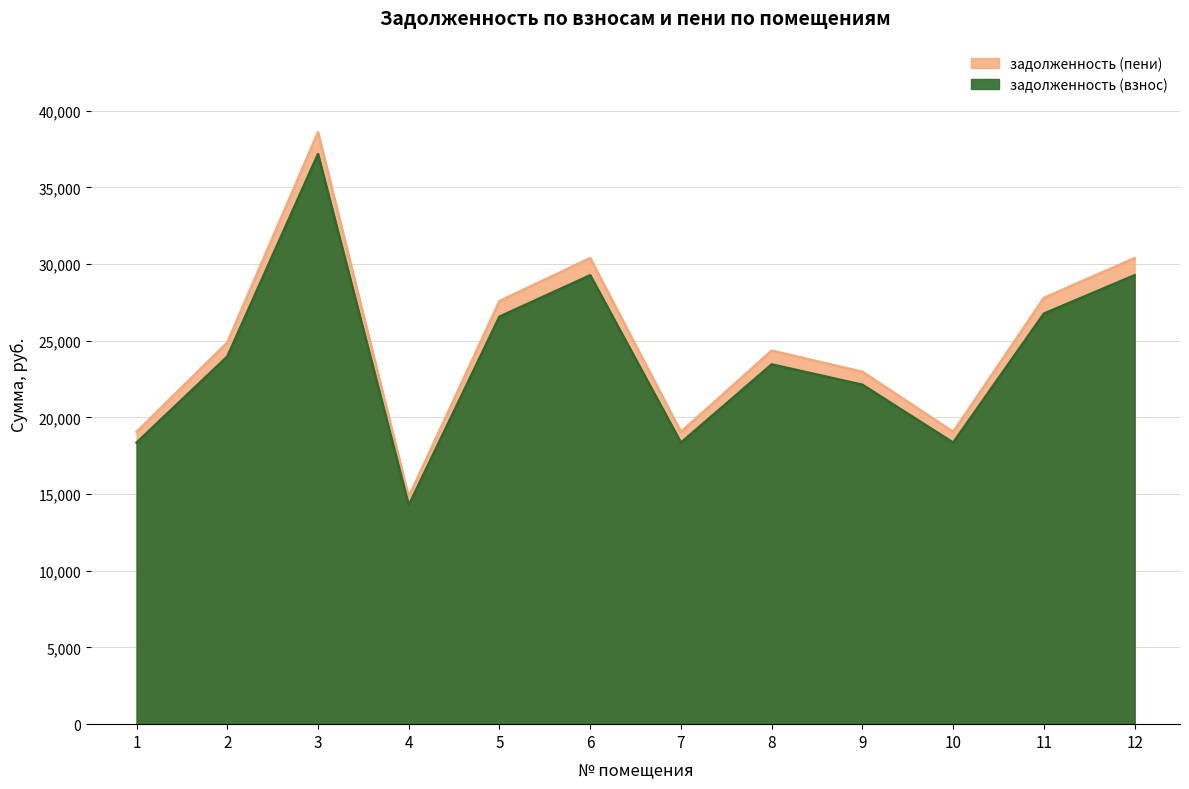

How many values in the задолженность (взнос) series are below 23964?

6